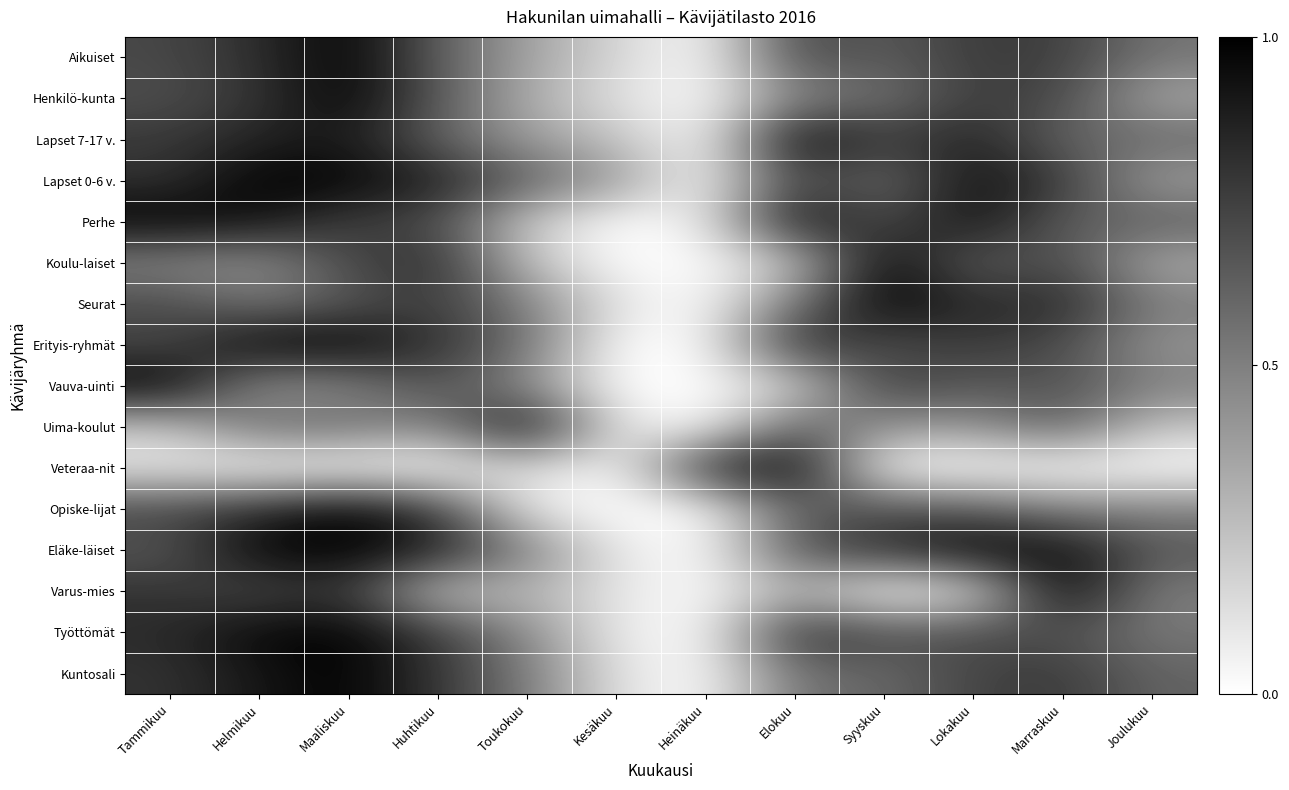

Reading left to right, list all the values displayed in this chart.

Aikuiset: Tammikuu=0.7	Helmikuu=0.8	Maaliskuu=1.0	Huhtikuu=0.6	Toukokuu=0.4	Kesäkuu=0.2	Heinäkuu=0.0	Elokuu=0.7	Syyskuu=0.6	Lokakuu=0.8	Marraskuu=0.8	Joulukuu=0.5
Henkilö-kunta: Tammikuu=0.7	Helmikuu=0.8	Maaliskuu=1.0	Huhtikuu=0.7	Toukokuu=0.3	Kesäkuu=0.1	Heinäkuu=0.0	Elokuu=0.5	Syyskuu=0.5	Lokakuu=0.8	Marraskuu=0.7	Joulukuu=0.3
Lapset 7-17 v.: Tammikuu=0.8	Helmikuu=0.9	Maaliskuu=0.9	Huhtikuu=0.6	Toukokuu=0.4	Kesäkuu=0.2	Heinäkuu=0.0	Elokuu=1.0	Syyskuu=0.7	Lokakuu=0.9	Marraskuu=0.6	Joulukuu=0.6
Lapset 0-6 v.: Tammikuu=0.8	Helmikuu=1.0	Maaliskuu=1.0	Huhtikuu=0.9	Toukokuu=0.6	Kesäkuu=0.4	Heinäkuu=0.0	Elokuu=0.7	Syyskuu=0.6	Lokakuu=0.9	Marraskuu=0.8	Joulukuu=0.4
Perhe: Tammikuu=1.0	Helmikuu=0.9	Maaliskuu=0.8	Huhtikuu=0.7	Toukokuu=0.2	Kesäkuu=0.0	Heinäkuu=0.1	Elokuu=1.0	Syyskuu=0.7	Lokakuu=1.0	Marraskuu=0.6	Joulukuu=0.6
Koulu-laiset: Tammikuu=0.5	Helmikuu=0.4	Maaliskuu=0.7	Huhtikuu=0.8	Toukokuu=0.2	Kesäkuu=0.0	Heinäkuu=0.0	Elokuu=0.2	Syyskuu=1.0	Lokakuu=0.6	Marraskuu=0.7	Joulukuu=0.3
Seurat: Tammikuu=0.7	Helmikuu=0.5	Maaliskuu=0.7	Huhtikuu=0.8	Toukokuu=0.5	Kesäkuu=0.1	Heinäkuu=0.0	Elokuu=0.5	Syyskuu=1.0	Lokakuu=0.8	Marraskuu=0.8	Joulukuu=0.5
Erityis-ryhmät: Tammikuu=0.7	Helmikuu=1.0	Maaliskuu=1.0	Huhtikuu=0.8	Toukokuu=0.6	Kesäkuu=0.0	Heinäkuu=0.0	Elokuu=0.9	Syyskuu=0.7	Lokakuu=0.8	Marraskuu=0.7	Joulukuu=0.4
Vauva-uinti: Tammikuu=1.0	Helmikuu=0.4	Maaliskuu=0.5	Huhtikuu=0.7	Toukokuu=0.4	Kesäkuu=0.0	Heinäkuu=0.0	Elokuu=0.2	Syyskuu=0.8	Lokakuu=0.6	Marraskuu=0.7	Joulukuu=0.5
Uima-koulut: Tammikuu=0.2	Helmikuu=0.6	Maaliskuu=0.6	Huhtikuu=0.5	Toukokuu=1.0	Kesäkuu=0.1	Heinäkuu=0.0	Elokuu=0.6	Syyskuu=0.4	Lokakuu=0.4	Marraskuu=0.6	Joulukuu=0.2
Veteraa-nit: Tammikuu=0.1	Helmikuu=0.0	Maaliskuu=0.0	Huhtikuu=0.0	Toukokuu=0.2	Kesäkuu=0.0	Heinäkuu=0.8	Elokuu=1.0	Syyskuu=0.0	Lokakuu=0.0	Marraskuu=0.0	Joulukuu=0.0
Opiske-lijat: Tammikuu=0.7	Helmikuu=0.8	Maaliskuu=1.0	Huhtikuu=0.8	Toukokuu=0.1	Kesäkuu=0.0	Heinäkuu=0.0	Elokuu=0.6	Syyskuu=0.7	Lokakuu=0.6	Marraskuu=0.5	Joulukuu=0.5
Eläke-läiset: Tammikuu=0.7	Helmikuu=1.0	Maaliskuu=1.0	Huhtikuu=0.9	Toukokuu=0.5	Kesäkuu=0.1	Heinäkuu=0.0	Elokuu=0.7	Syyskuu=0.8	Lokakuu=1.0	Marraskuu=1.0	Joulukuu=0.7
Varus-mies: Tammikuu=0.8	Helmikuu=0.7	Maaliskuu=0.8	Huhtikuu=0.2	Toukokuu=0.3	Kesäkuu=0.1	Heinäkuu=0.0	Elokuu=0.3	Syyskuu=0.0	Lokakuu=0.1	Marraskuu=1.0	Joulukuu=0.5
Työttömät: Tammikuu=0.8	Helmikuu=1.0	Maaliskuu=1.0	Huhtikuu=0.8	Toukokuu=0.5	Kesäkuu=0.1	Heinäkuu=0.0	Elokuu=0.8	Syyskuu=0.7	Lokakuu=0.7	Marraskuu=0.7	Joulukuu=0.5
Kuntosali: Tammikuu=0.8	Helmikuu=0.9	Maaliskuu=1.0	Huhtikuu=0.8	Toukokuu=0.5	Kesäkuu=0.1	Heinäkuu=0.0	Elokuu=0.6	Syyskuu=0.6	Lokakuu=0.7	Marraskuu=0.8	Joulukuu=0.6